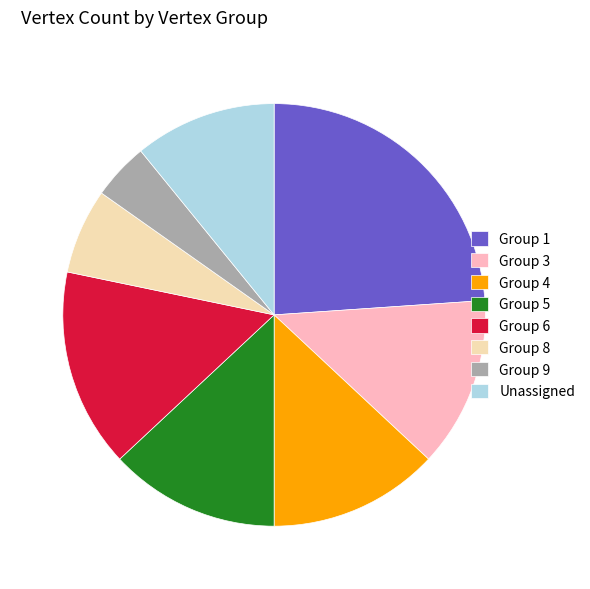

The Group 8 slice represents 1% of the pie. True or false?

False